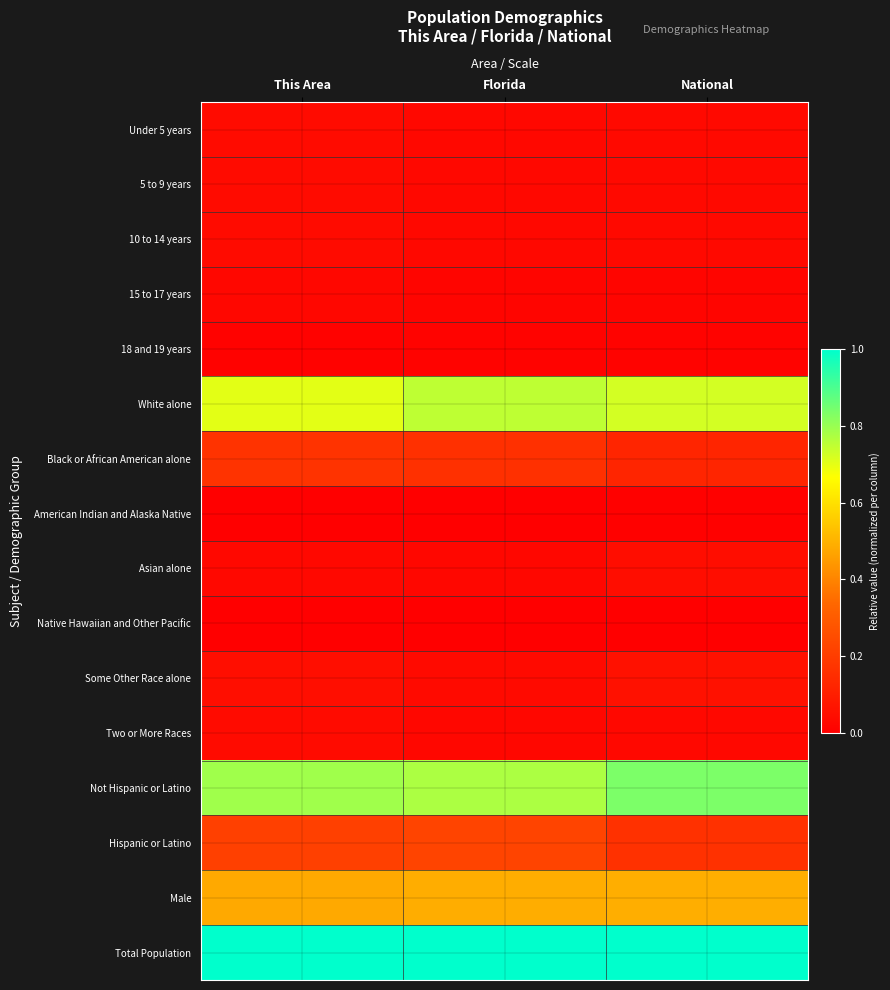

Reading left to right, extract all data points from this chart.

Under 5 years: This Area=0.0	Florida=0.0	National=0.0
5 to 9 years: This Area=0.0	Florida=0.0	National=0.0
10 to 14 years: This Area=0.0	Florida=0.0	National=0.0
15 to 17 years: This Area=0.0	Florida=0.0	National=0.0
18 and 19 years: This Area=0.0	Florida=0.0	National=0.0
White alone: This Area=0.7	Florida=0.8	National=0.7
Black or African American alone: This Area=0.2	Florida=0.2	National=0.1
American Indian and Alaska Native: This Area=0.0	Florida=0.0	National=0.0
Asian alone: This Area=0.0	Florida=0.0	National=0.0
Native Hawaiian and Other Pacific: This Area=0.0	Florida=0.0	National=0.0
Some Other Race alone: This Area=0.1	Florida=0.0	National=0.1
Two or More Races: This Area=0.0	Florida=0.0	National=0.0
Not Hispanic or Latino: This Area=0.8	Florida=0.8	National=0.8
Hispanic or Latino: This Area=0.2	Florida=0.2	National=0.2
Male: This Area=0.5	Florida=0.5	National=0.5
Total Population: This Area=1.0	Florida=1.0	National=1.0